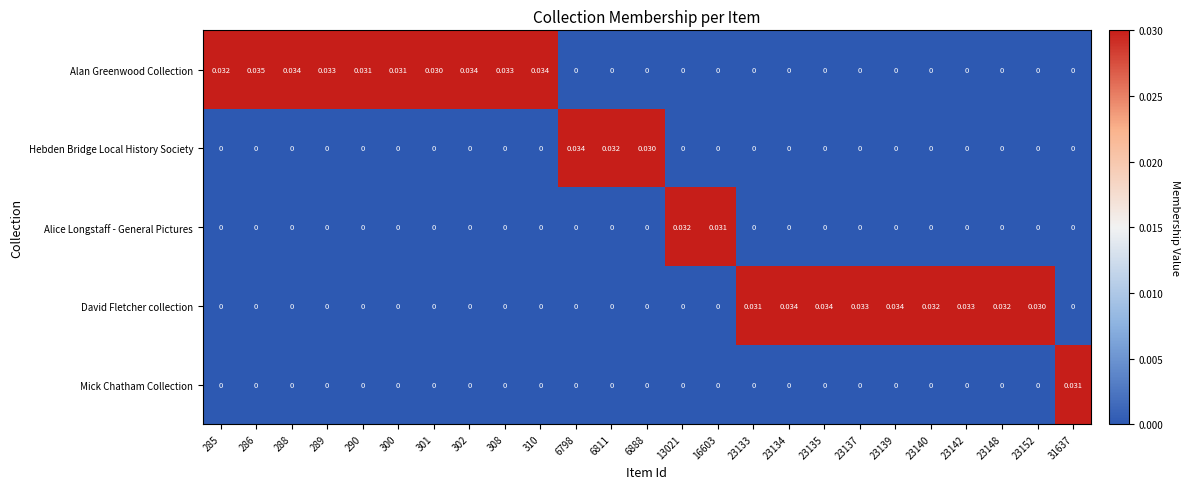

Is the value of Alan Greenwood Collection at 301 greater than the value of Hebden Bridge Local History Society at 308?

Yes